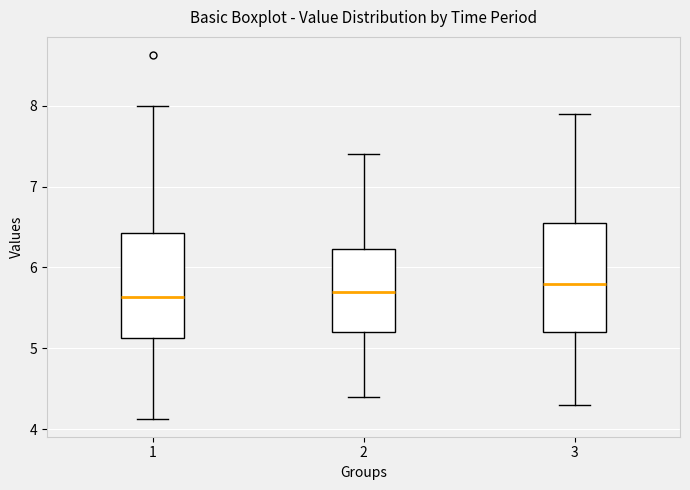

Reading left to right, read every box against the y-axis: the position of its median line, the range the box covers, and the ends of its whiskers. The values are not printed on the chart, so give them approximately, as read against the axis.

1: median 5.6, box 5.1 to 6.4, whiskers 4.1 to 8.0
2: median 5.7, box 5.2 to 6.2, whiskers 4.4 to 7.4
3: median 5.8, box 5.2 to 6.6, whiskers 4.3 to 7.9